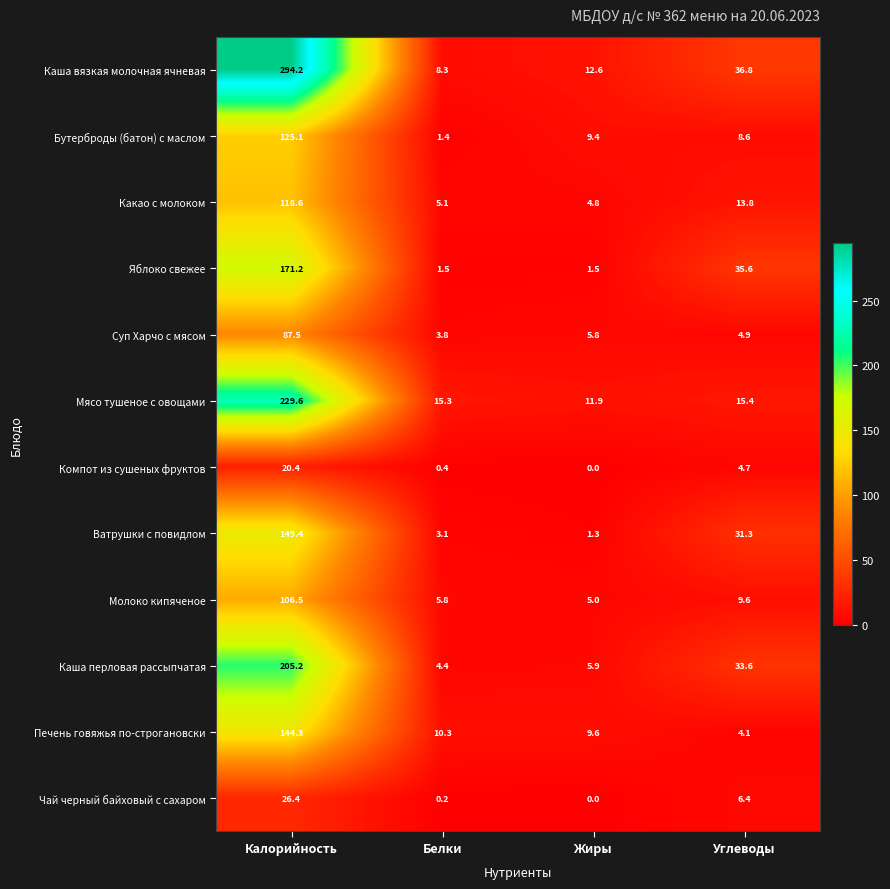

Count the number of data series in this chart.

12